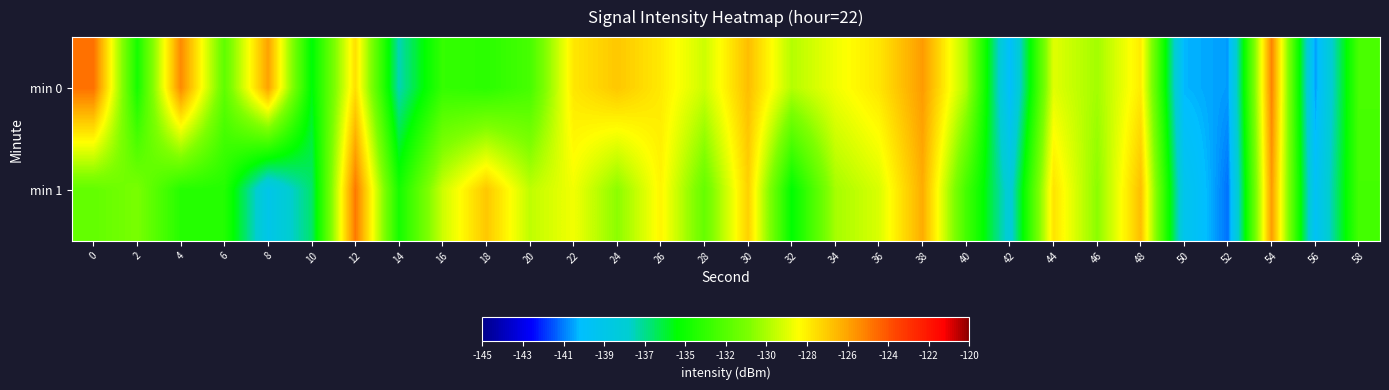

At how many categories does at least one series exceed -127?

7